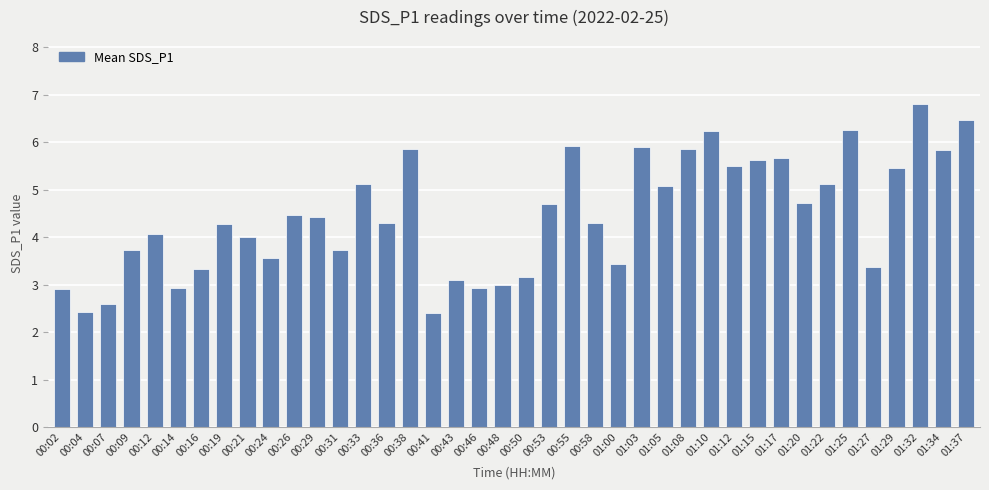

Reading right to left, transcribe all the data shown in this chart.

01:37=6.5	01:34=5.8	01:32=6.8	01:29=5.5	01:27=3.4	01:25=6.3	01:22=5.1	01:20=4.7	01:17=5.7	01:15=5.6	01:12=5.5	01:10=6.2	01:08=5.9	01:05=5.1	01:03=5.9	01:00=3.4	00:58=4.3	00:55=5.9	00:53=4.7	00:50=3.2	00:48=3.0	00:46=2.9	00:43=3.1	00:41=2.4	00:38=5.9	00:36=4.3	00:33=5.1	00:31=3.7	00:29=4.4	00:26=4.5	00:24=3.6	00:21=4.0	00:19=4.3	00:16=3.3	00:14=2.9	00:12=4.1	00:09=3.7	00:07=2.6	00:04=2.4	00:02=2.9